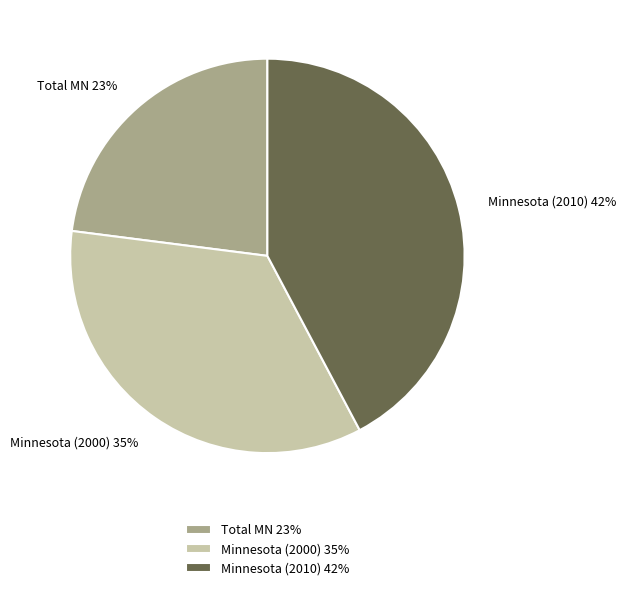

The Total MN slice represents 23% of the pie. True or false?

True